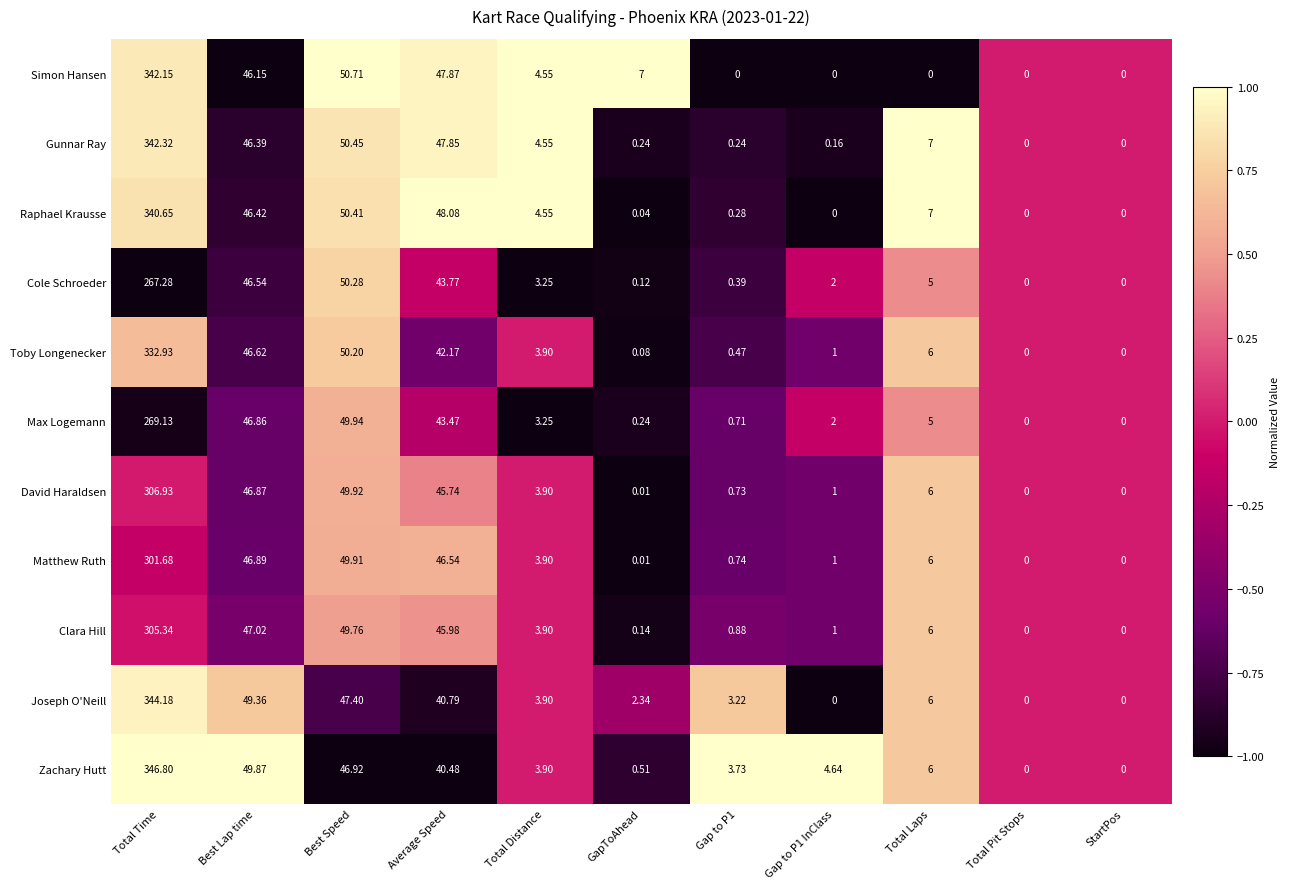

Where does the Simon Hansen series first go above 4?

Total Time